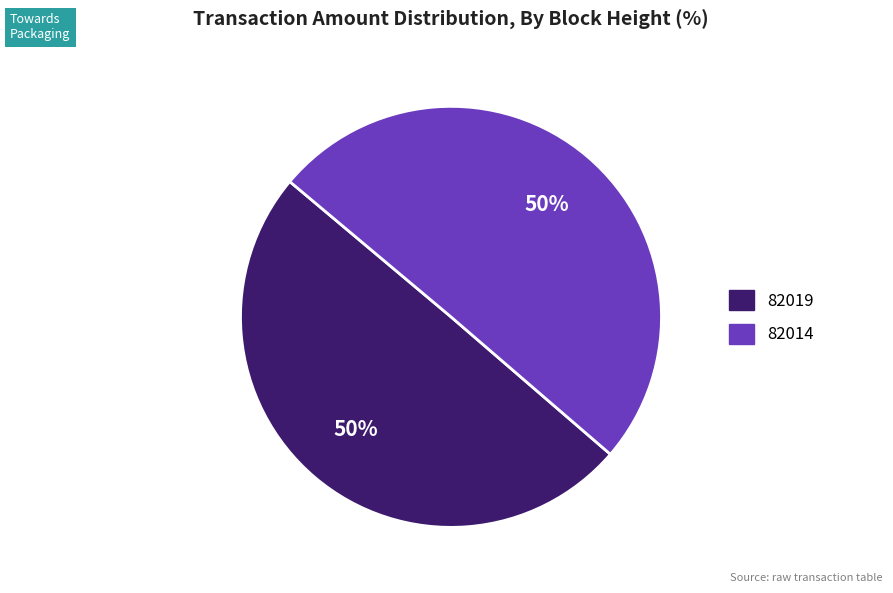

What is the ratio of the value at 82014 to the value at 82019?

1.0